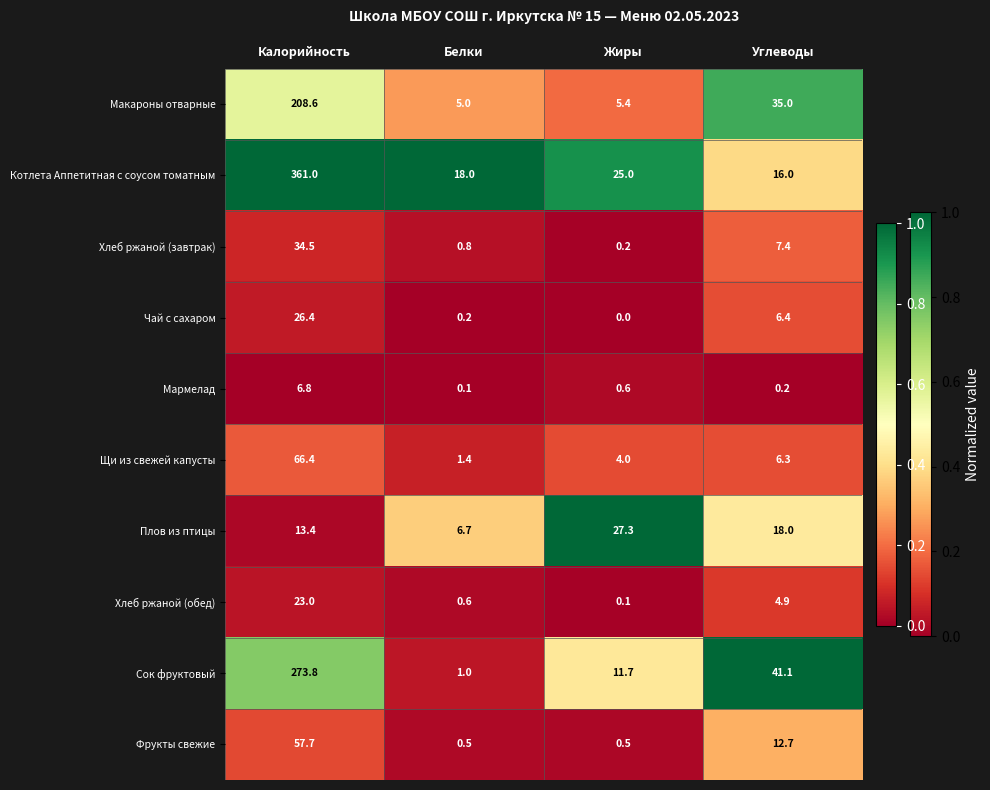

Is it true that Щи из свежей капусты equals 1.4 at Белки?

True